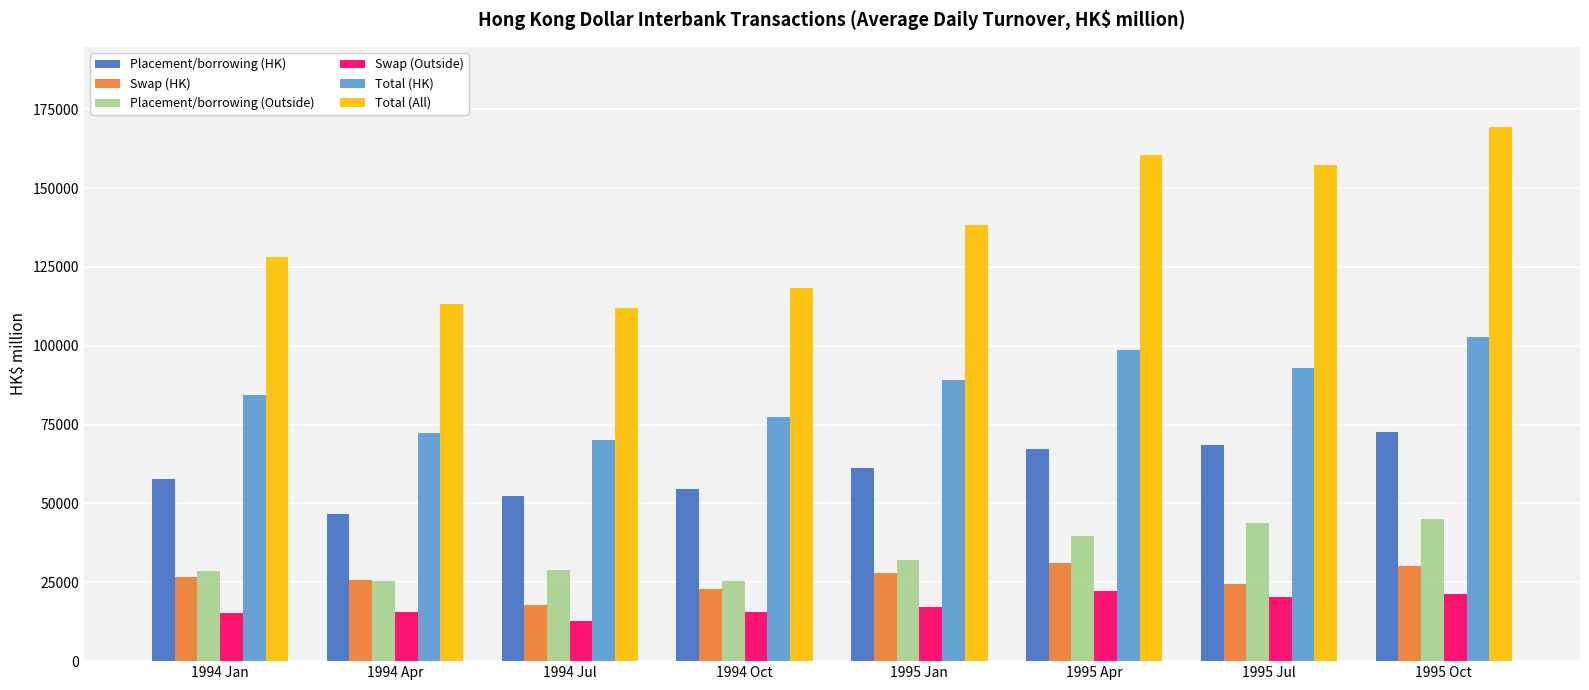

Which label corresponds to the largest value in the chart?

1995 Oct